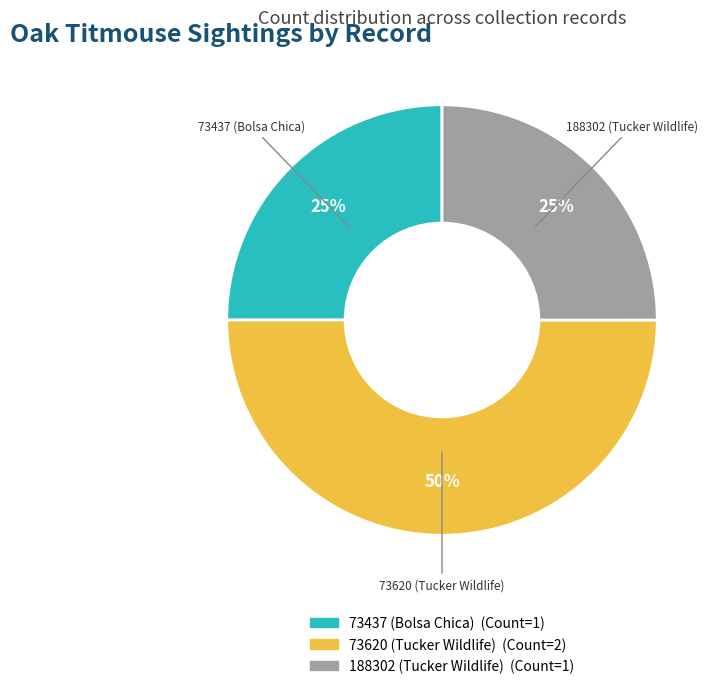

Which category has the biggest portion of the pie?

73620 (Tucker Wildlife)